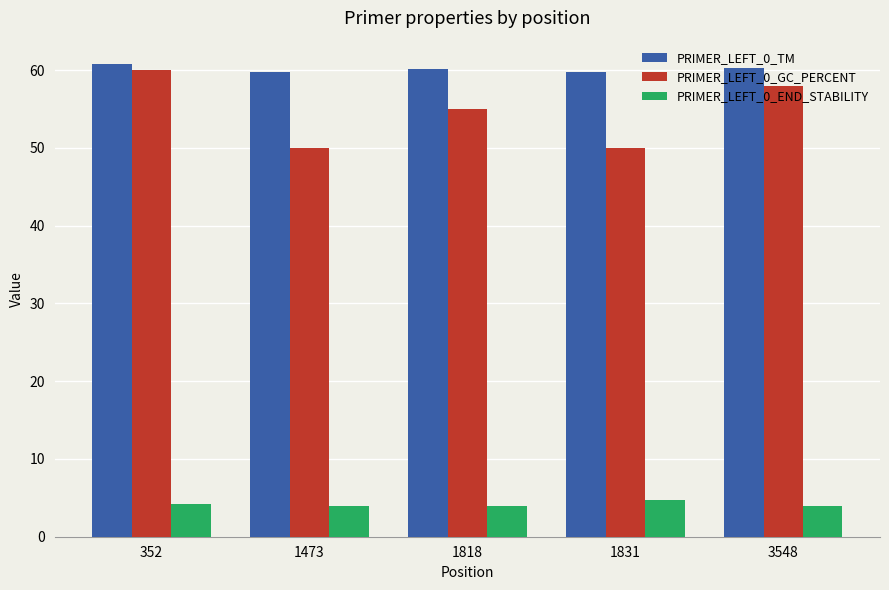

What is the greatest value displayed?

60.7